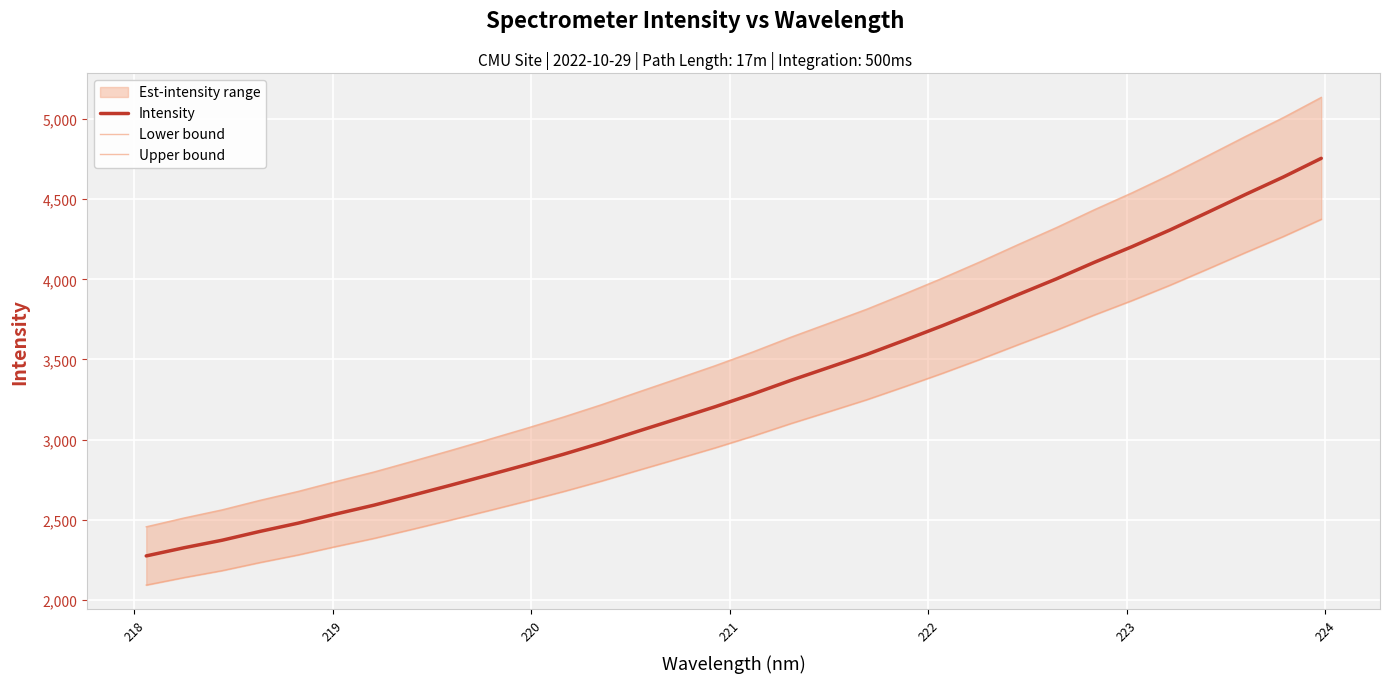

True or false: Lower bound and Upper bound intersect in this chart.

False